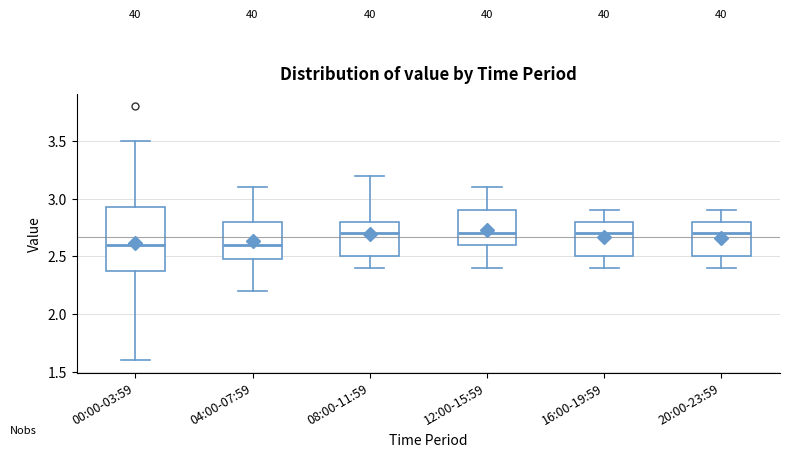

Where does the lower whisker of the box for 20:00-23:59 end on the y-axis? The values are not printed on the chart, so give them approximately, as read against the axis.

2.40